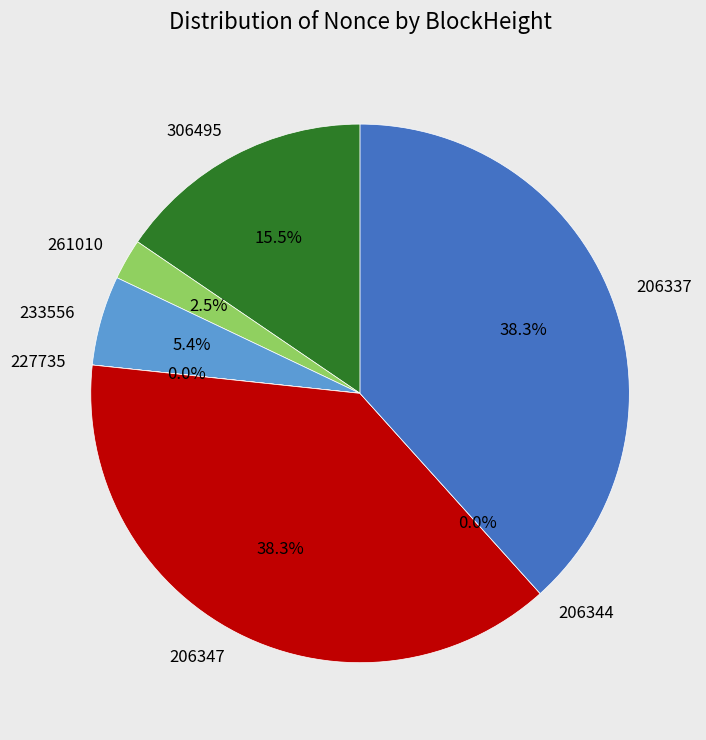

Rank the categories by value from lowest to highest.

206344, 227735, 261010, 233556, 306495, 206337, 206347